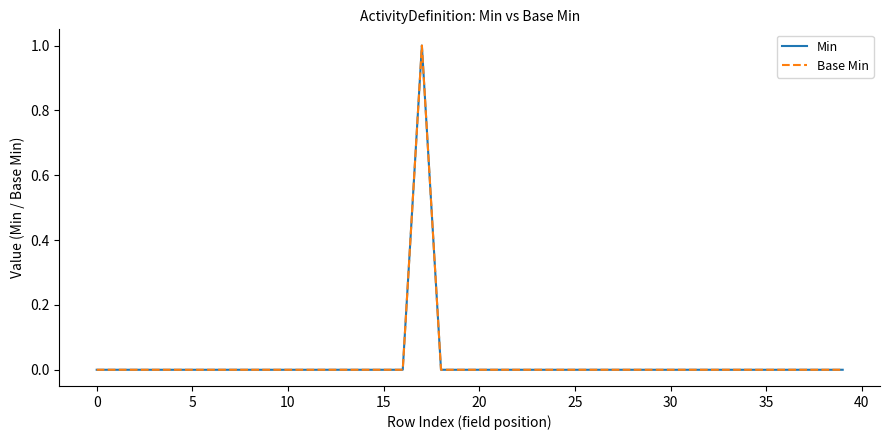

In Min, how many points are higher than both neighbors (excluding endpoints)?

1